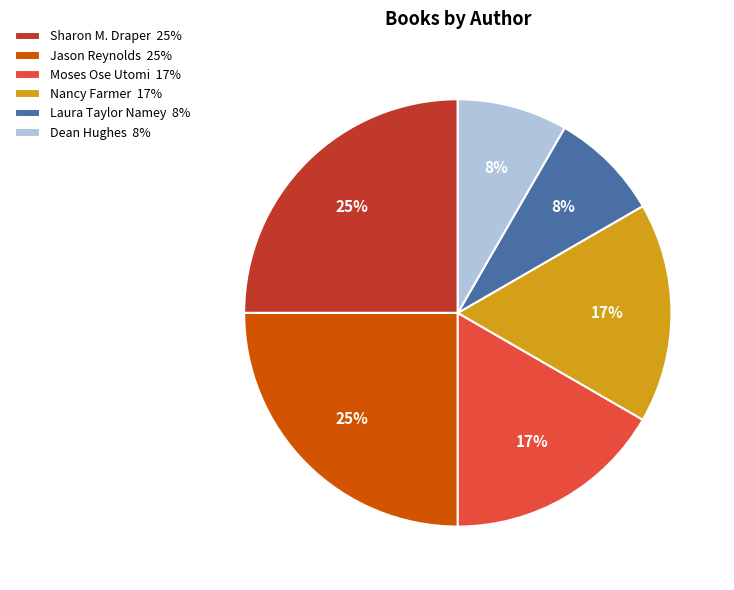

Is there any slice that represents more than half of the pie?

No